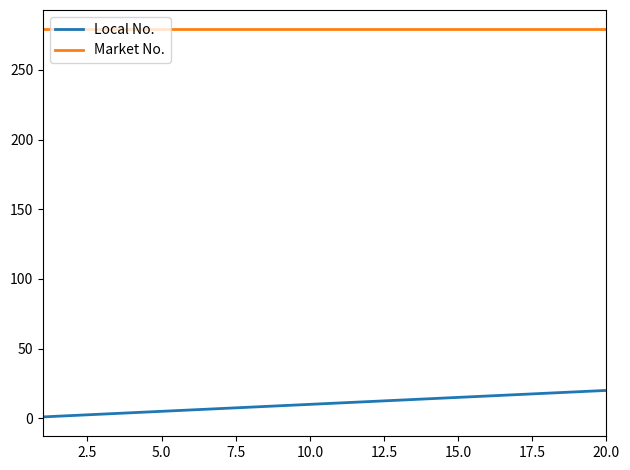

At how many categories does at least one series exceed 179?

20